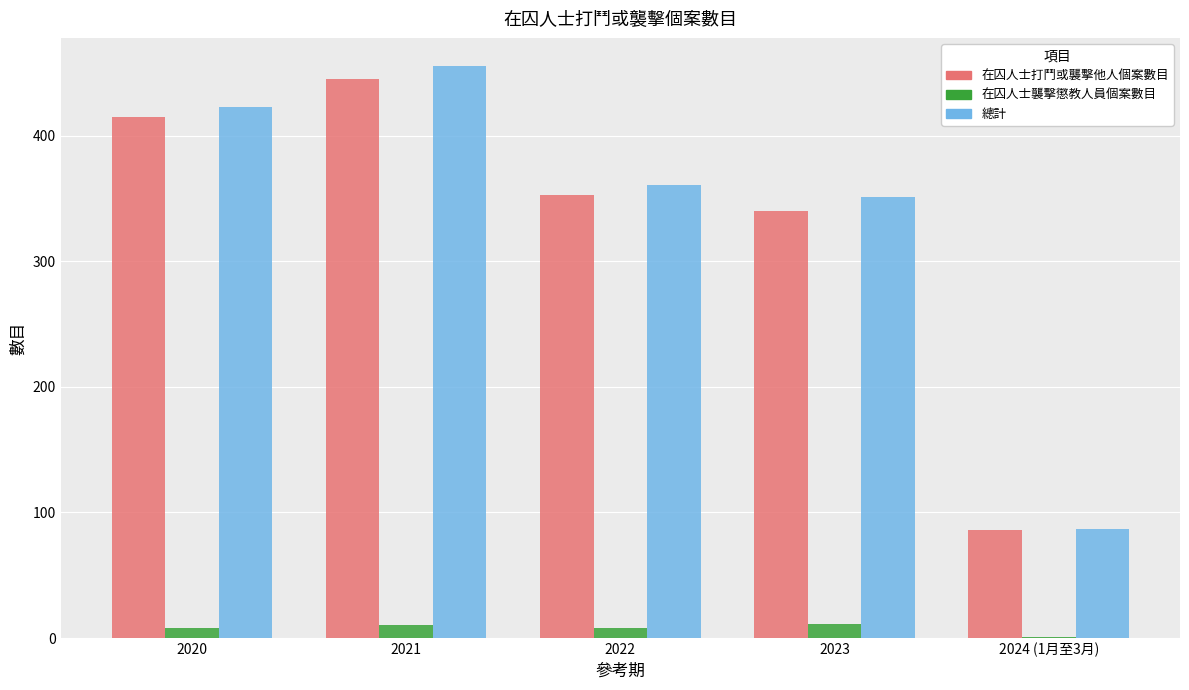

What is the sum of all 在囚人士襲擊懲教人員個案數目 values?

38